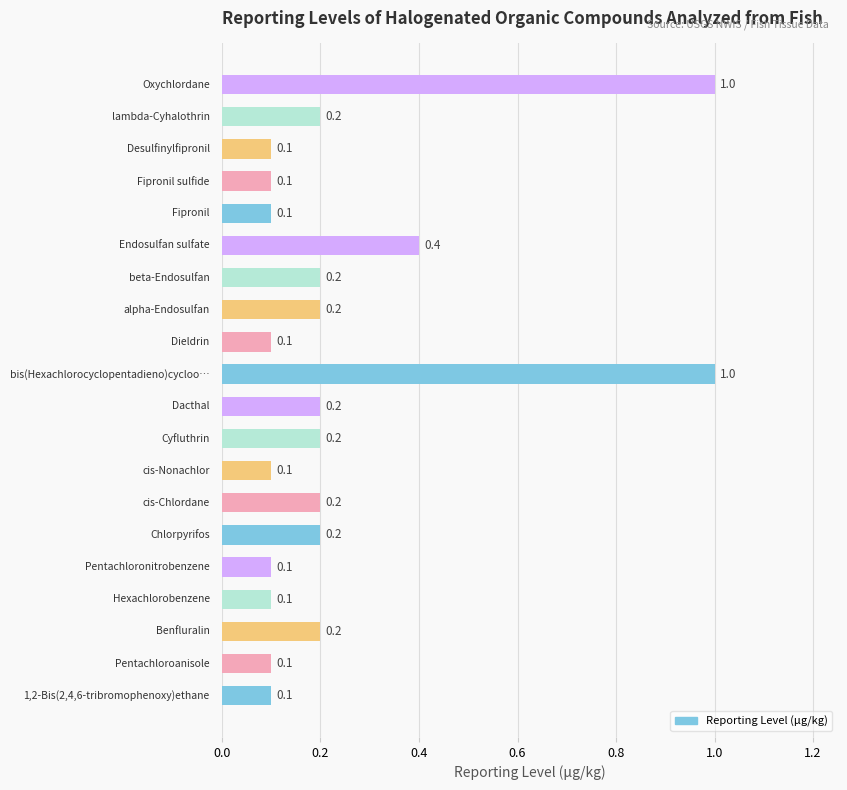

What is the greatest value displayed?

1.0